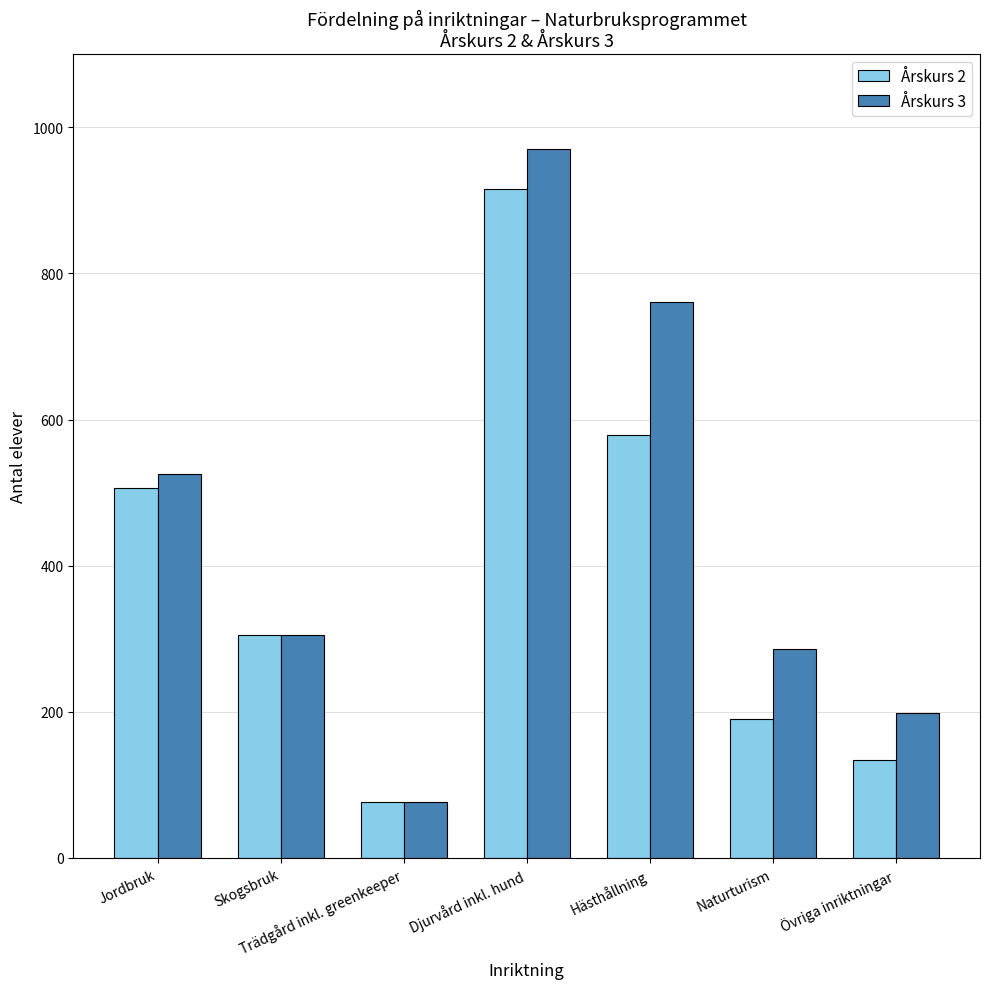

Count the number of categories in the chart.

7